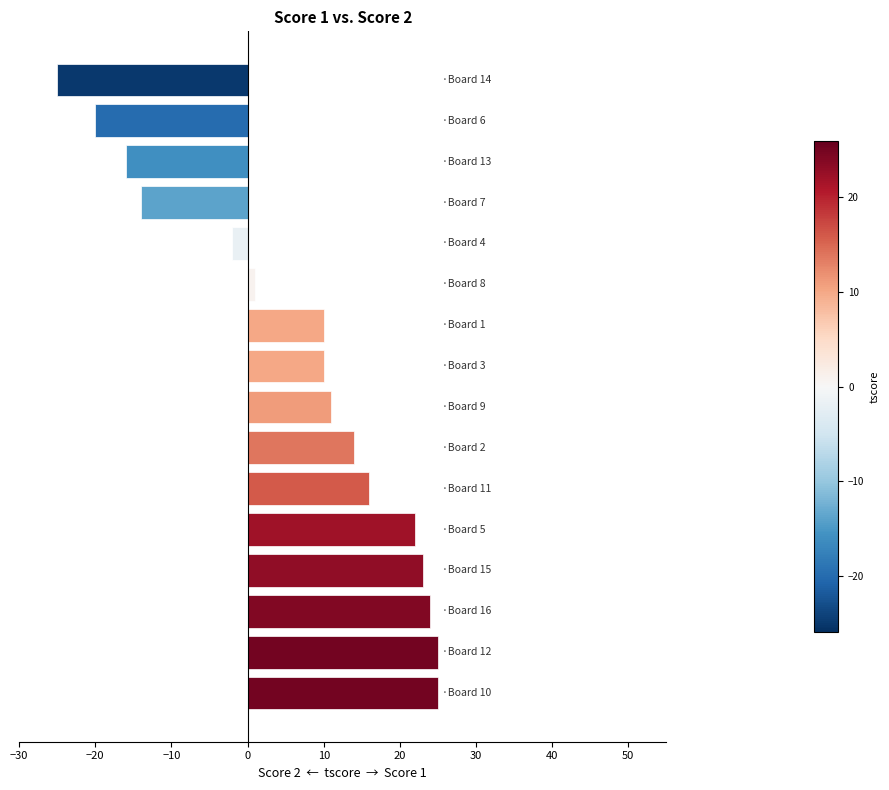

Reading bottom to top, transcribe all the data shown in this chart.

25	25	24	23	22	16	14	11	10	10	1	-2	-14	-16	-20	-25